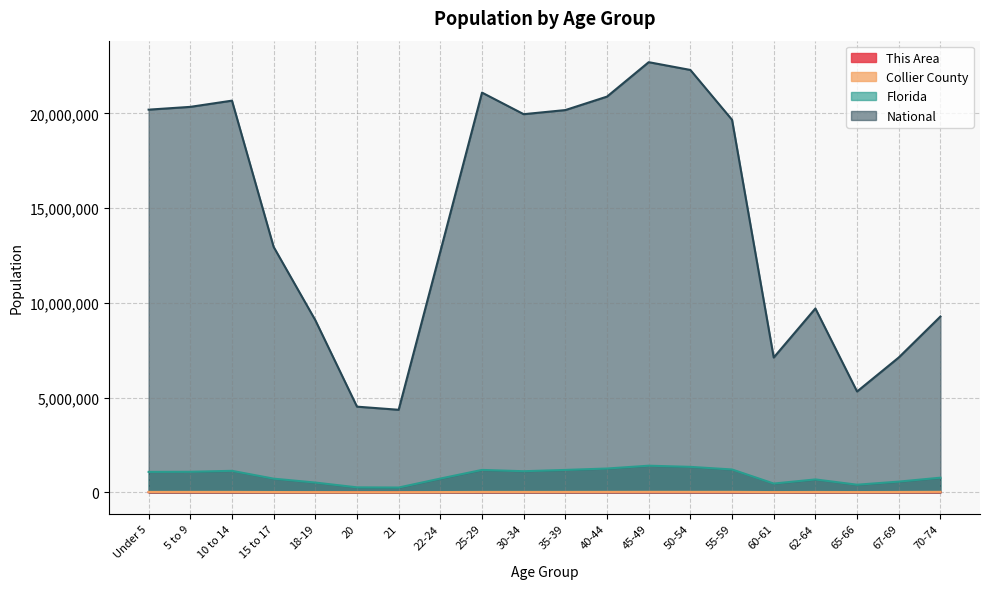

What is the difference between the maximum and minimum values in the Florida series?

1152600